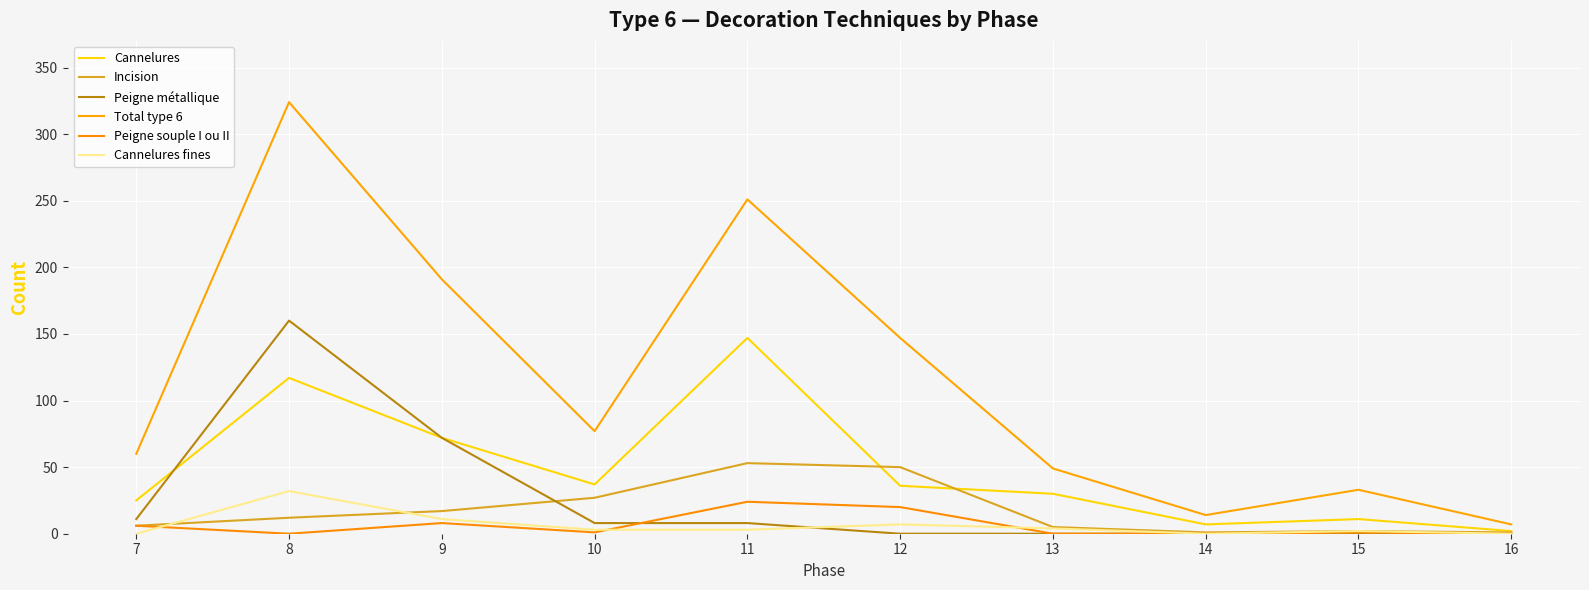

What are all the series names shown in the legend?

Cannelures, Incision, Peigne métallique, Total type 6, Peigne souple I ou II, Cannelures fines